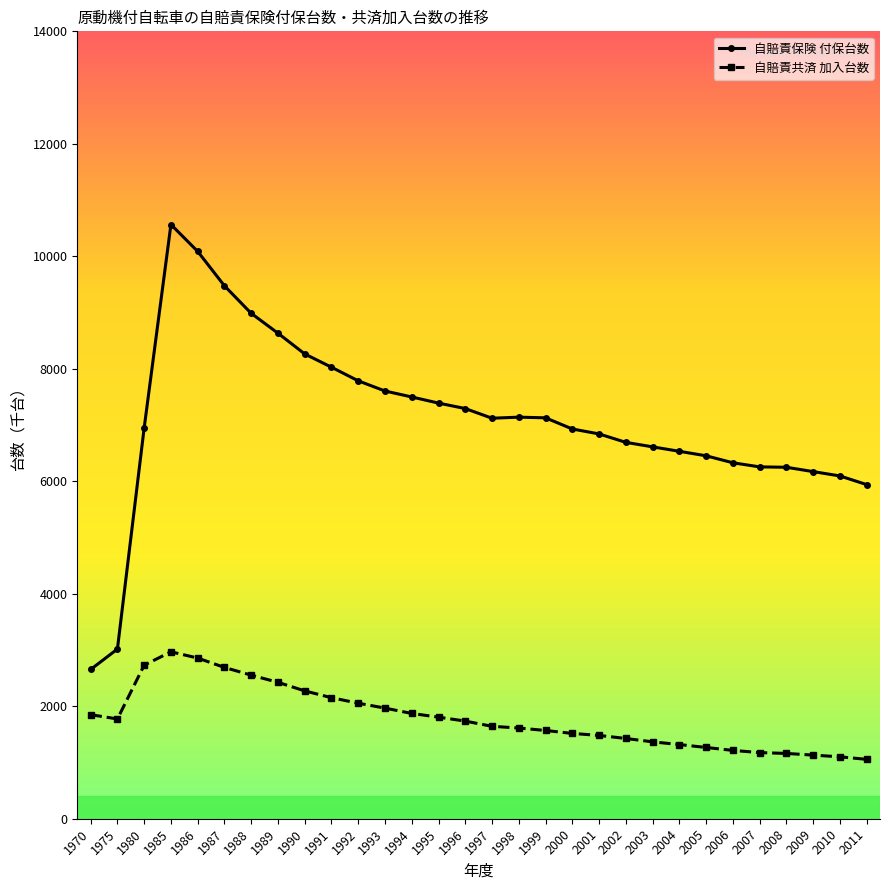

What are all the series names shown in the legend?

自賠責保険 付保台数, 自賠責共済 加入台数